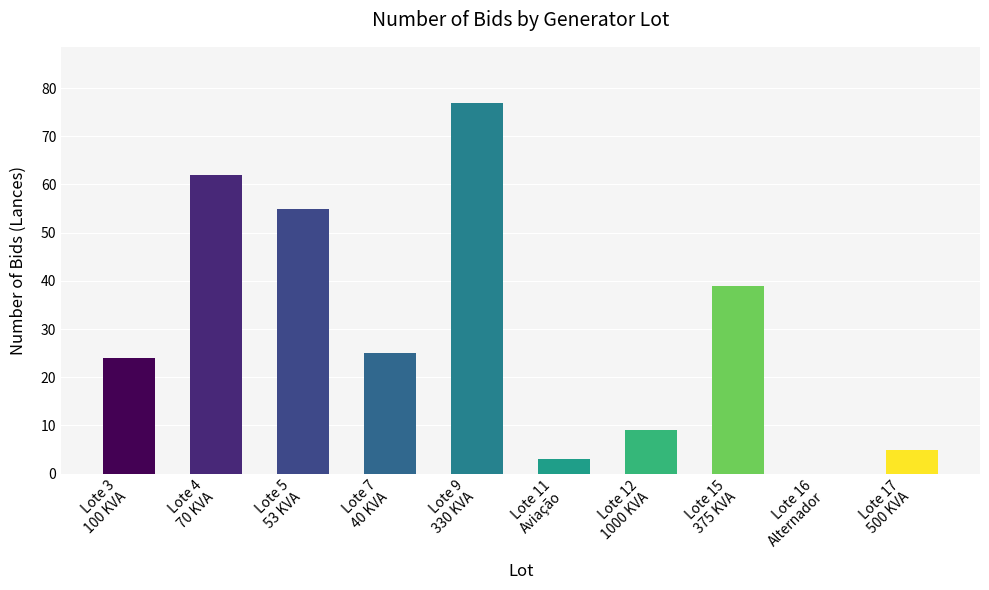

Which category has the highest value across all series?

Lote 9
330 KVA